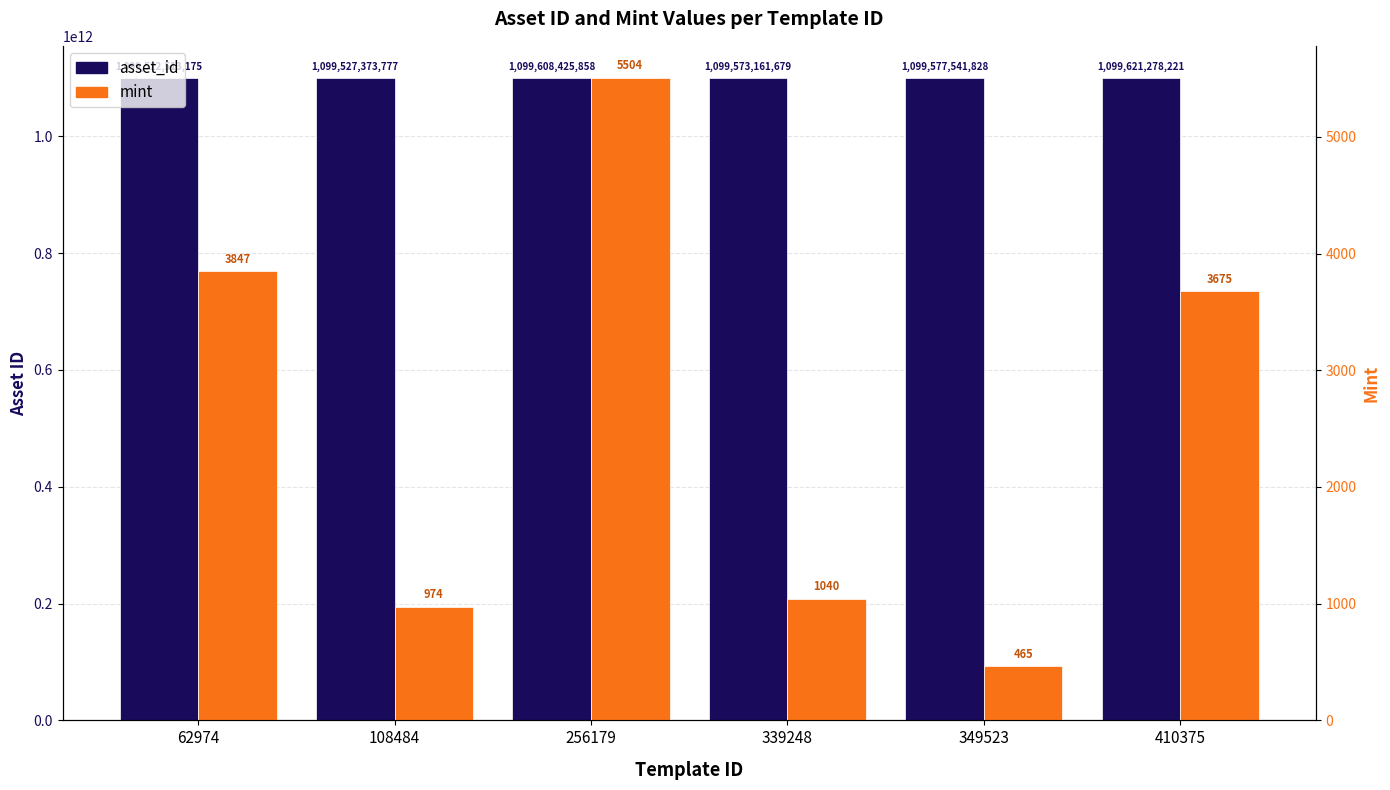

Rank the series by their average value, from highest to lowest.

asset_id, mint